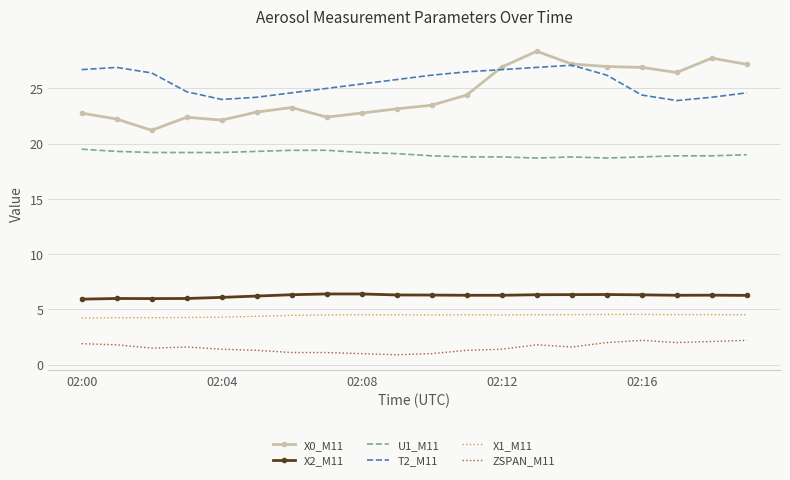

Rank the series by their maximum value, from highest to lowest.

X0_M11, T2_M11, U1_M11, X2_M11, X1_M11, ZSPAN_M11